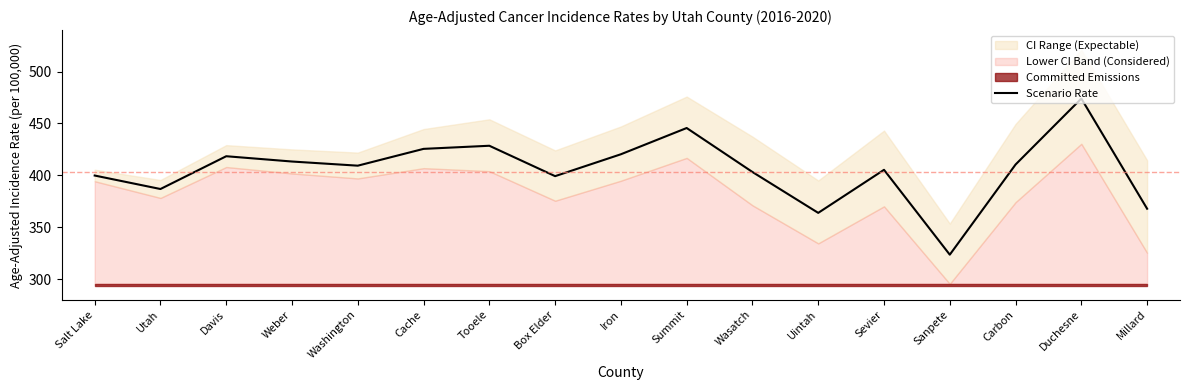

What is the difference between the values at Sevier and Davis?

13.1